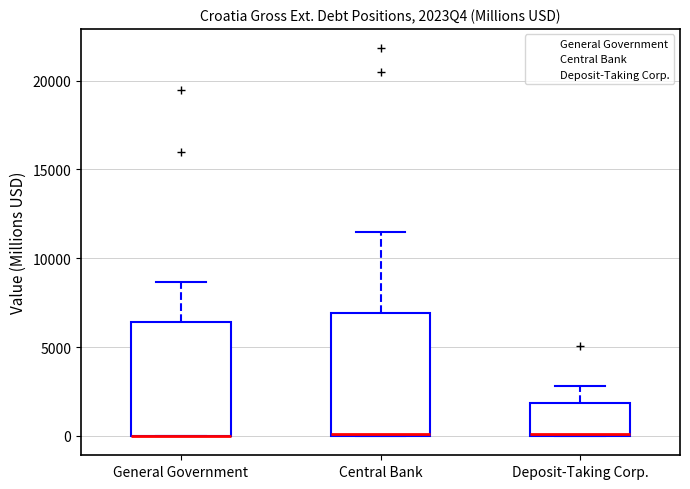

Reading left to right, read every box against the y-axis: the position of its median line, the range the box covers, and the ends of its whiskers. The values are not printed on the chart, so give them approximately, as read against the axis.

General Government: median 0 (drawn on the box's lower edge), box 0 to 6500, whiskers 0 to 8500
Central Bank: median 0, box 0 to 7000, whiskers 0 to 11500
Deposit-Taking Corp.: median 0 (drawn on the box's lower edge), box 0 to 2000, whiskers 0 to 3000